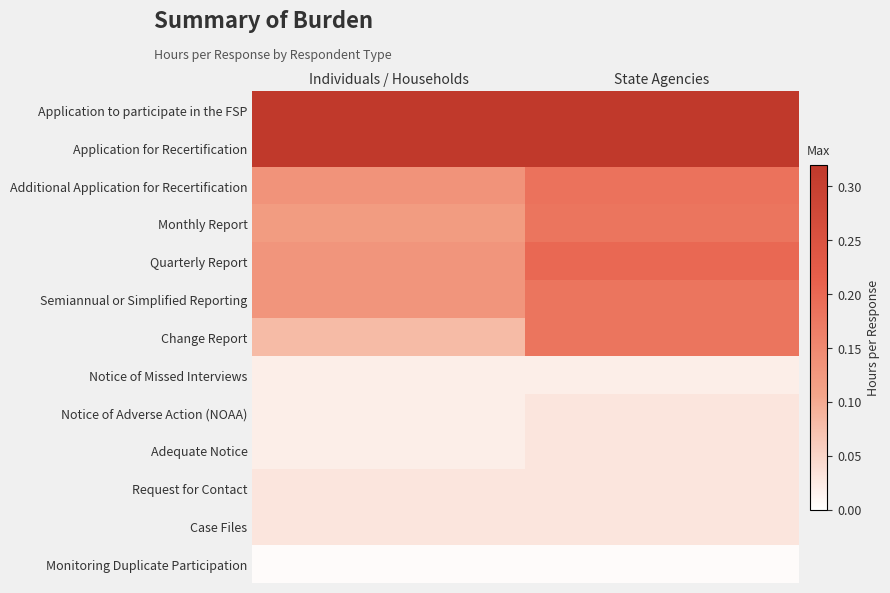

Between Individuals / Households and State Agencies, which series saw the biggest shift?

Change Report